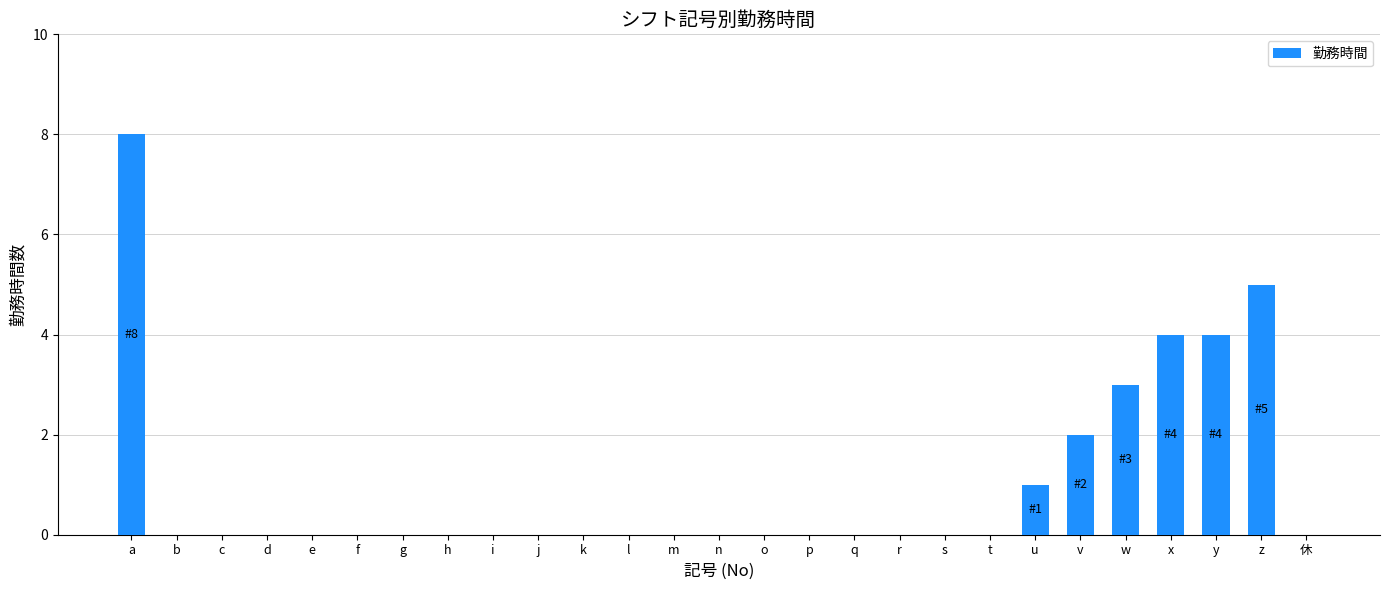

Does the chart contain stacked bars?

No